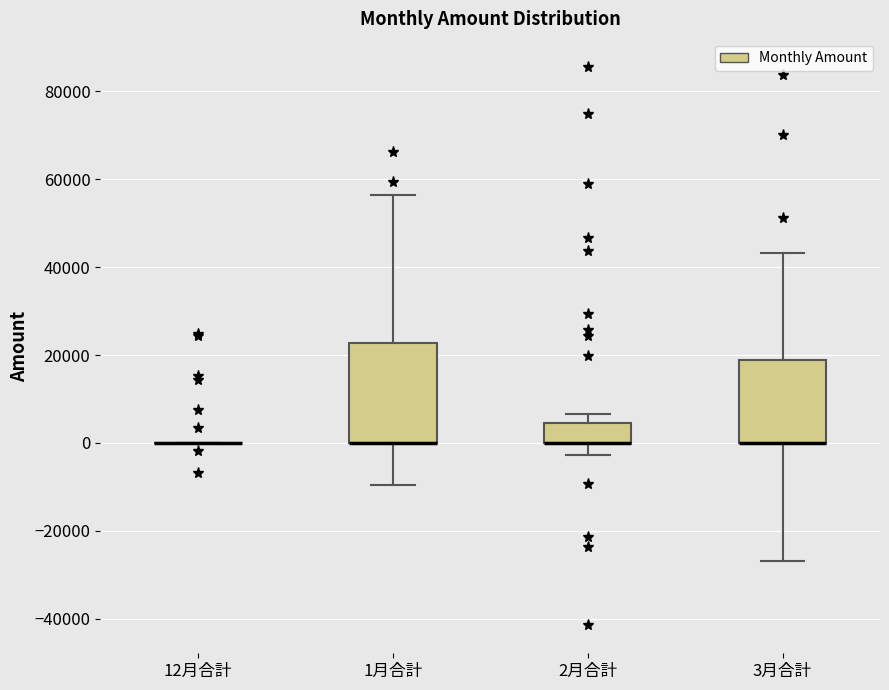

Reading left to right, transcribe this box plot: for each box, give where its median line is, the range the box spans, and where its two whiskers end, as read against the y-axis. The values are not printed on the chart, so give them approximately, as read against the axis.

12月合計: box collapsed to a line at 0, whiskers 0 to 0
1月合計: median 0 (drawn on the box's lower edge), box 0 to 22000, whiskers -10000 to 56000
2月合計: median 0 (drawn on the box's lower edge), box 0 to 4000, whiskers -2000 to 6000
3月合計: median 0 (drawn on the box's lower edge), box 0 to 18000, whiskers -26000 to 44000